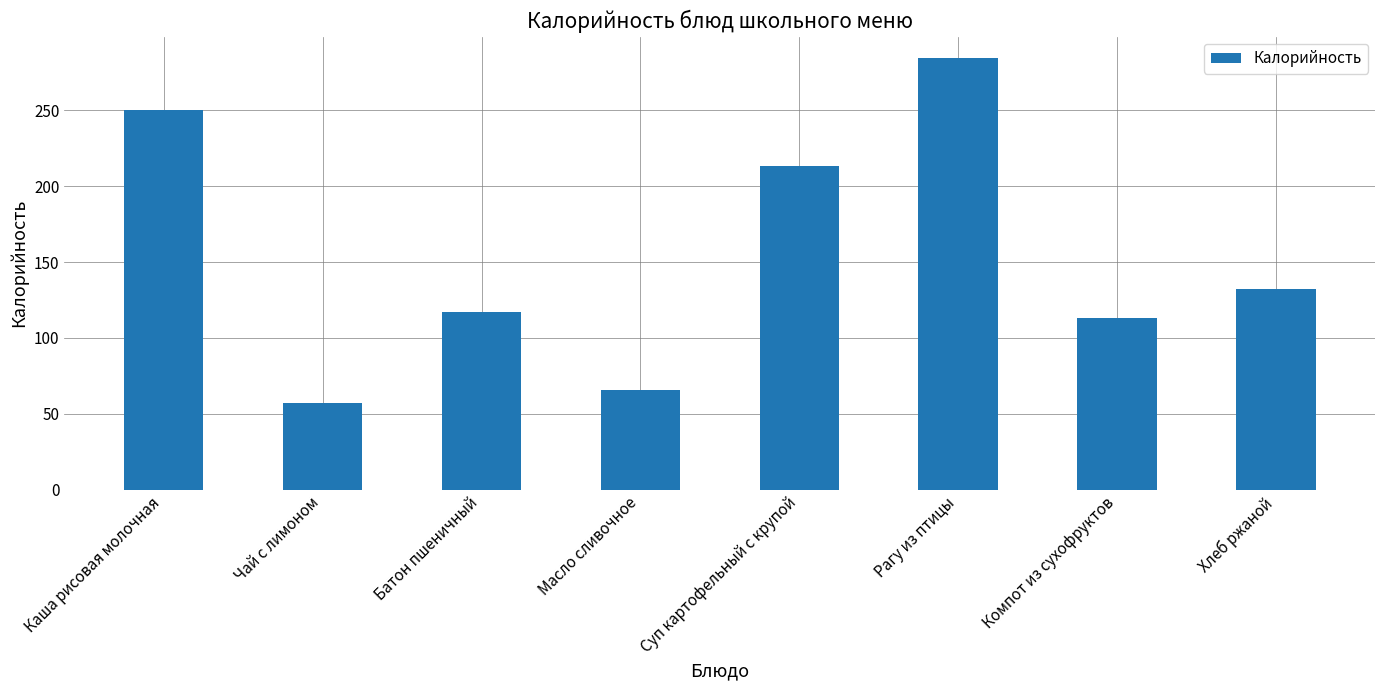

What is the ratio of the value at Масло сливочное to the value at Батон пшеничный?

0.6